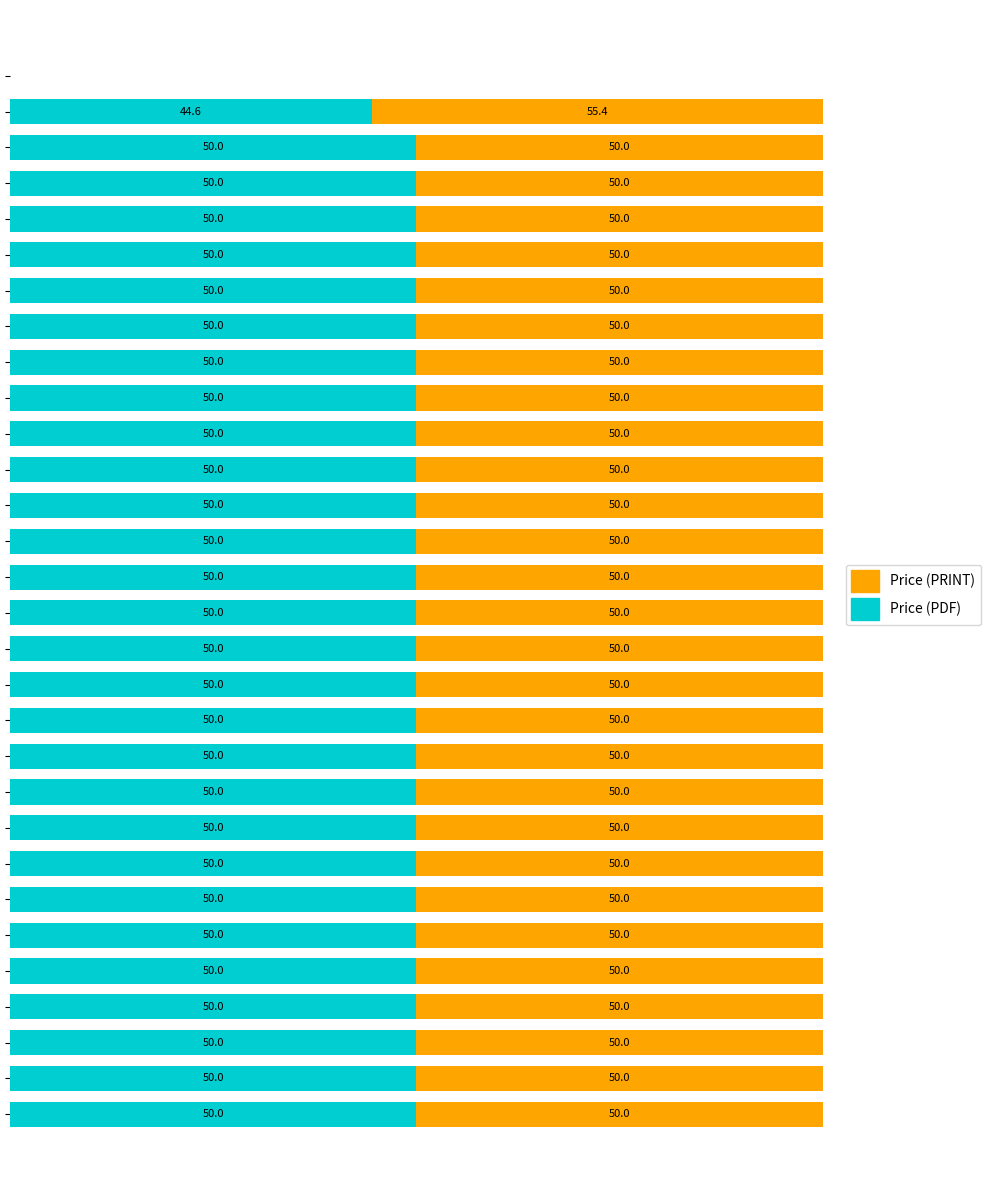

Reading right to left, what are all the values shown in this chart?

Price (PDF): 0.0	44.6	50.0	50.0	50.0	50.0	50.0	50.0	50.0	50.0	50.0	50.0	50.0	50.0	50.0	50.0	50.0	50.0	50.0	50.0	50.0	50.0	50.0	50.0	50.0	50.0	50.0	50.0	50.0	50.0
Price (PRINT): 0.0	55.4	50.0	50.0	50.0	50.0	50.0	50.0	50.0	50.0	50.0	50.0	50.0	50.0	50.0	50.0	50.0	50.0	50.0	50.0	50.0	50.0	50.0	50.0	50.0	50.0	50.0	50.0	50.0	50.0